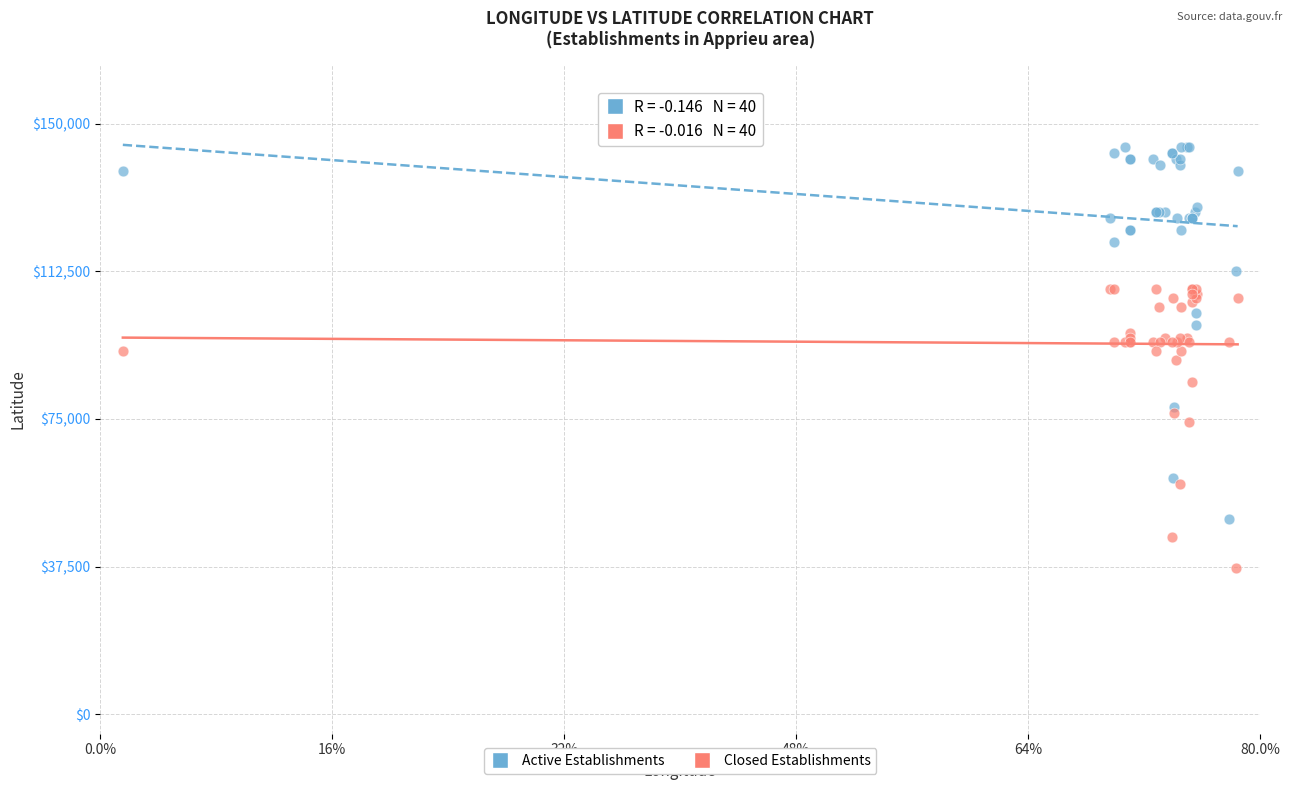

Which series has the widest spread of Y values?

Active Establishments